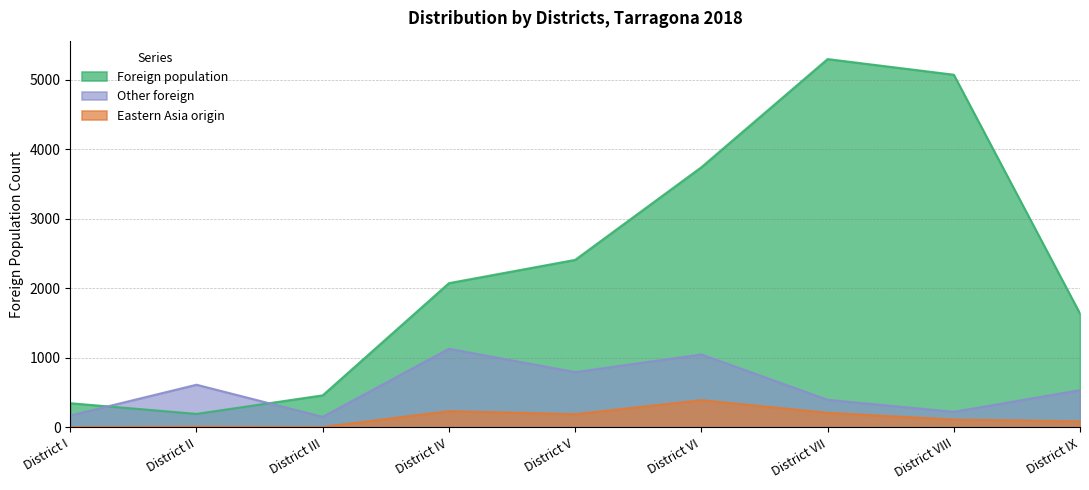

True or false: Eastern Asia origin and Foreign population intersect in this chart.

False